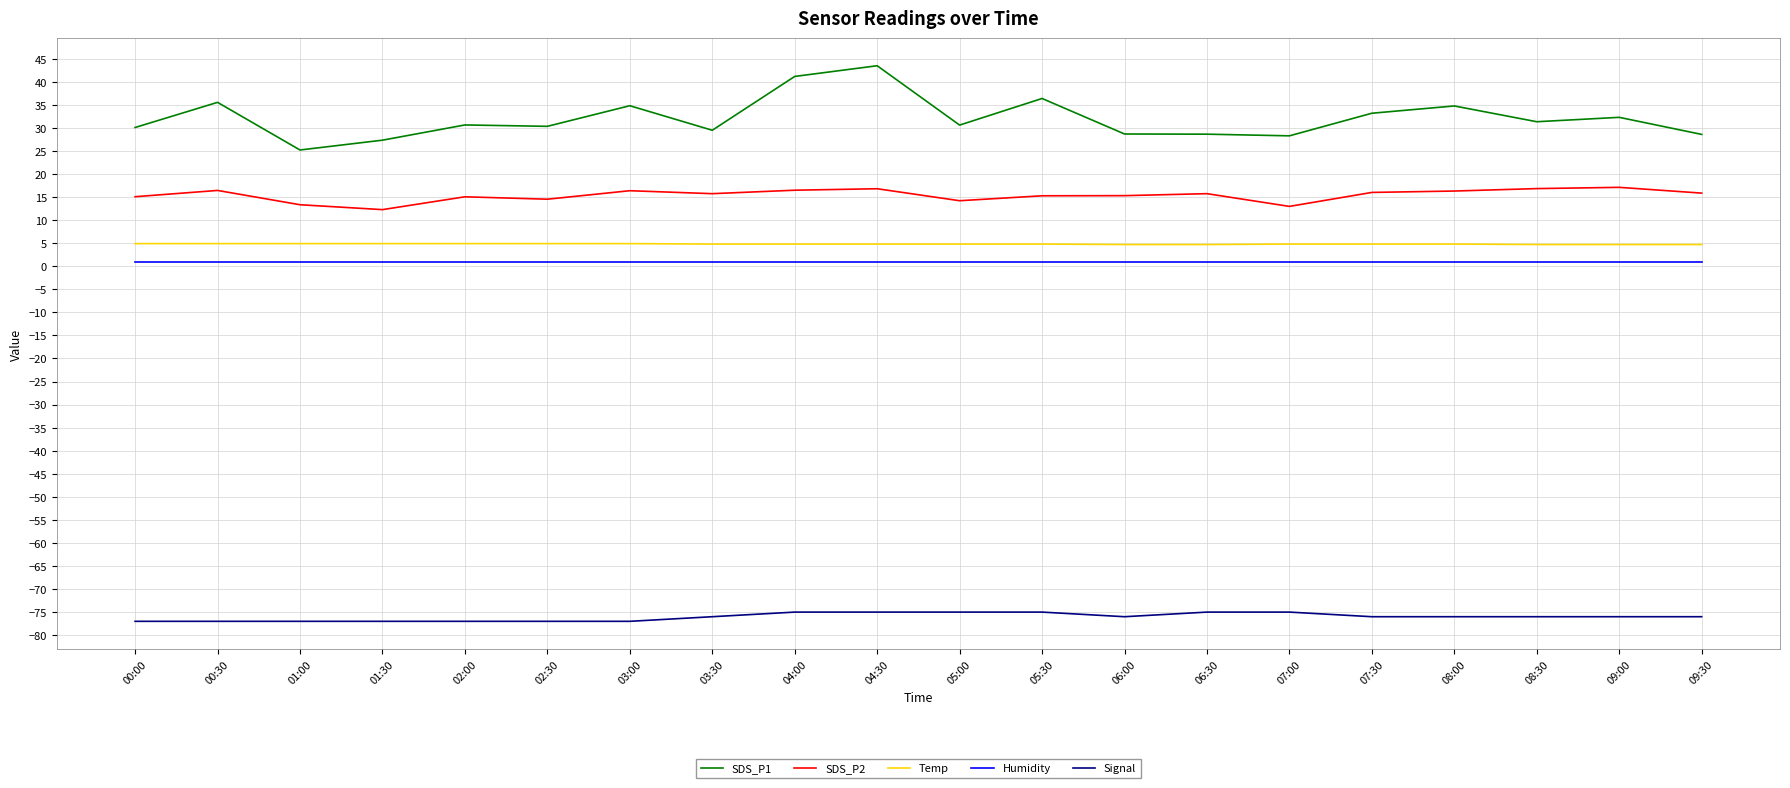

True or false: SDS_P1 and SDS_P2 intersect in this chart.

False